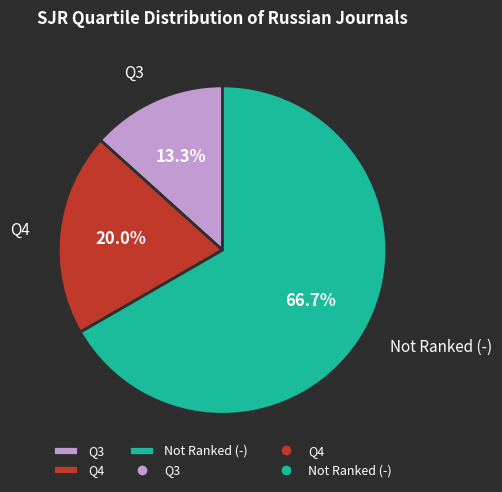

Which slice is the smallest?

Q3